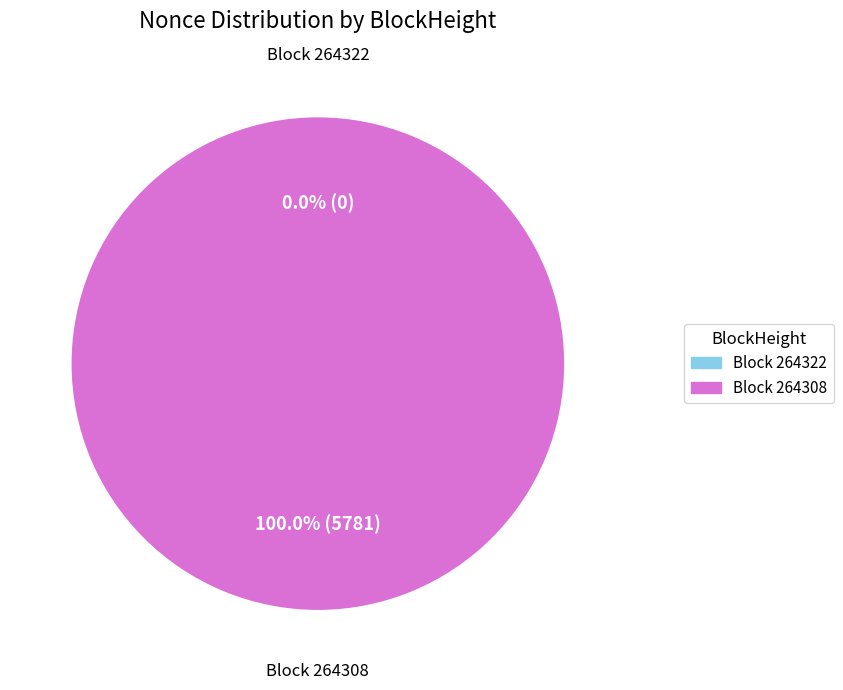

Which slice is the largest?

264308